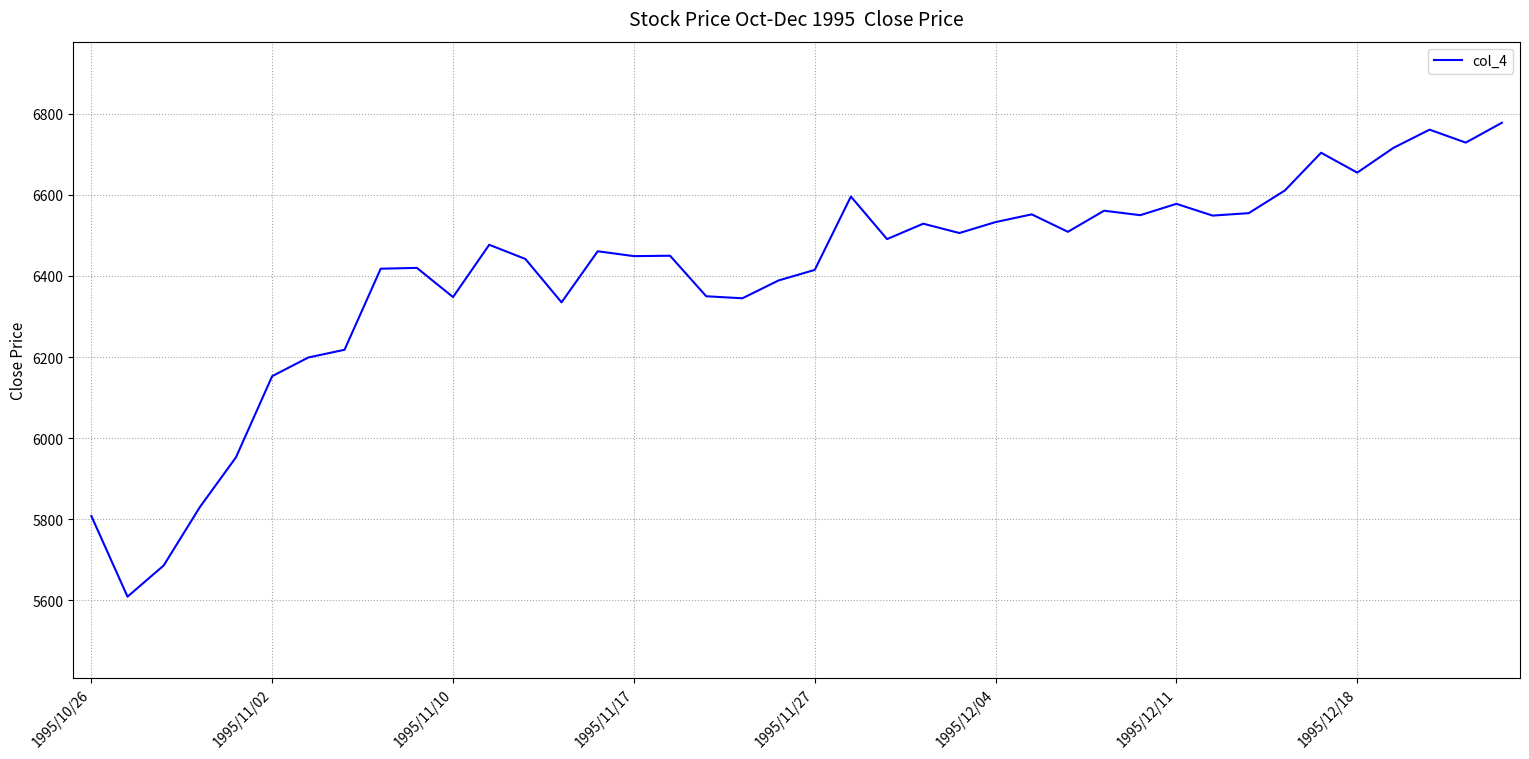

Does the chart have visible grid lines?

Yes